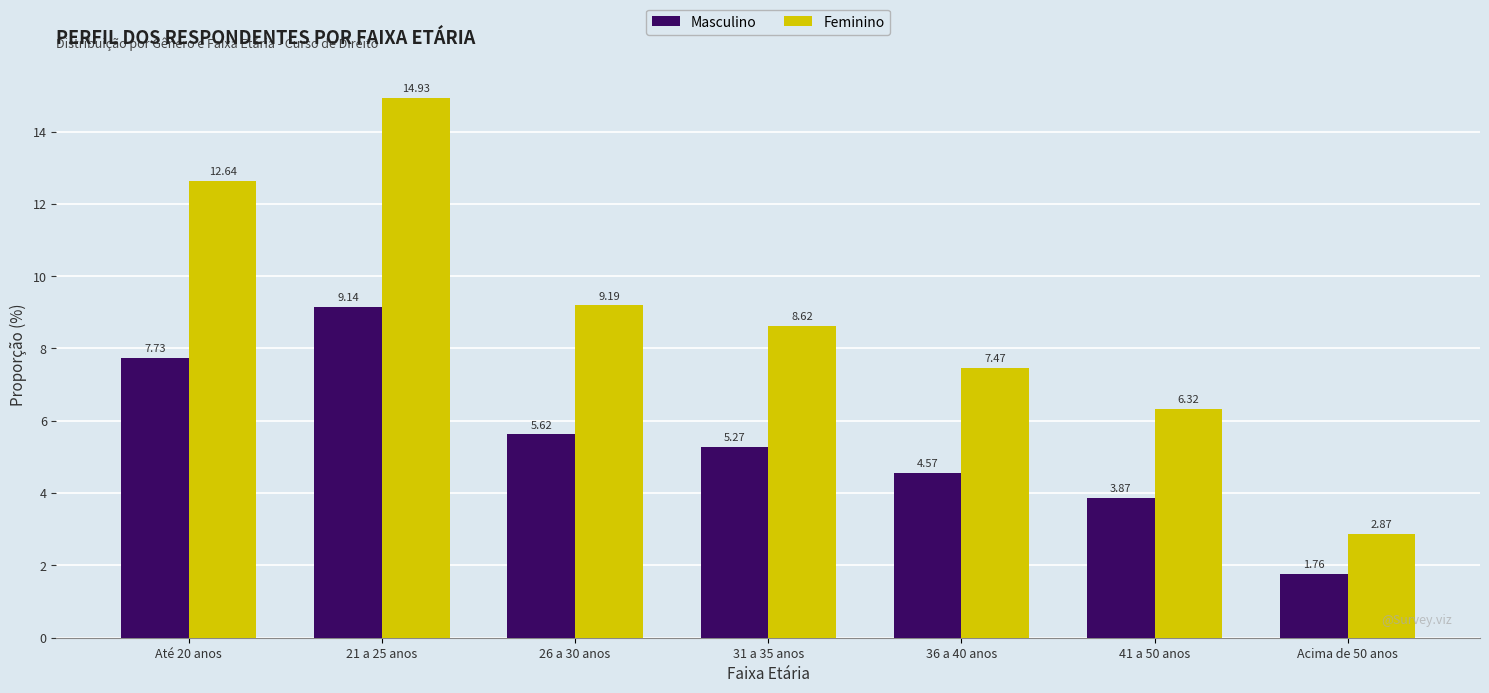

Does the chart contain any negative values?

No